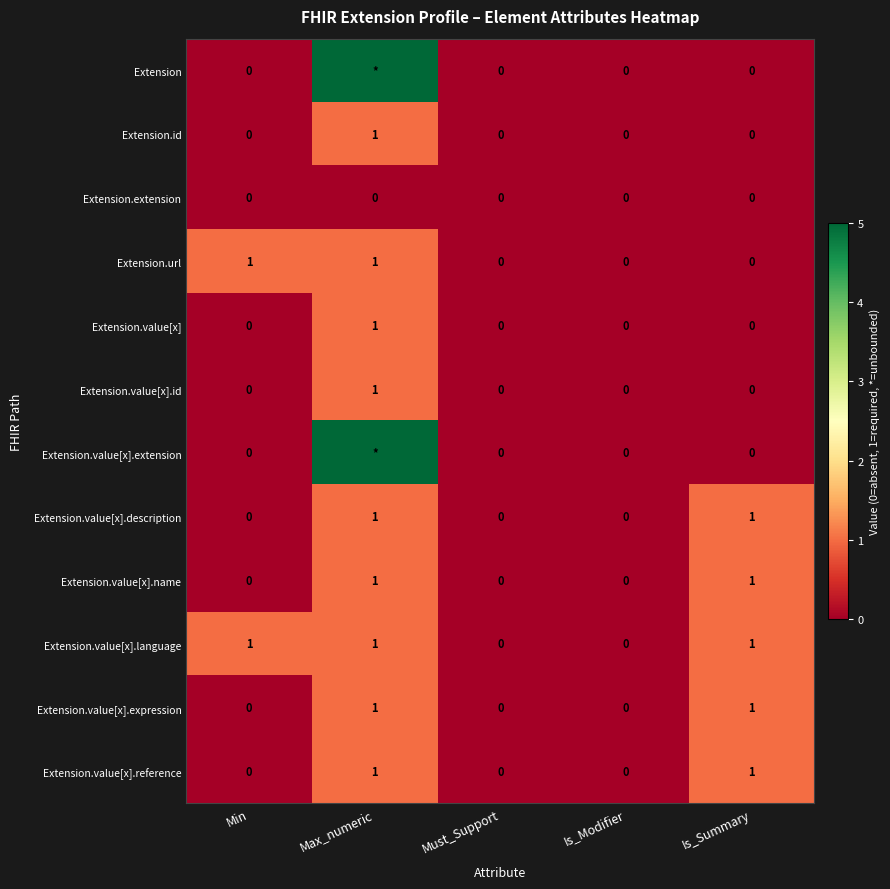

Is the value of Extension.value[x].expression at Is_Summary greater than the value of Extension.extension at Min?

Yes